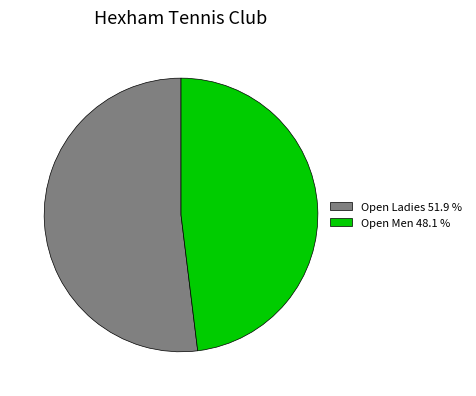

Is Open Ladies the majority of the pie?

Yes